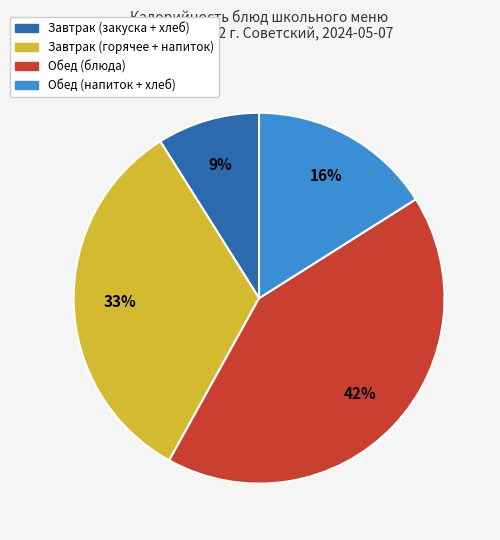

Does any single category account for the majority?

No